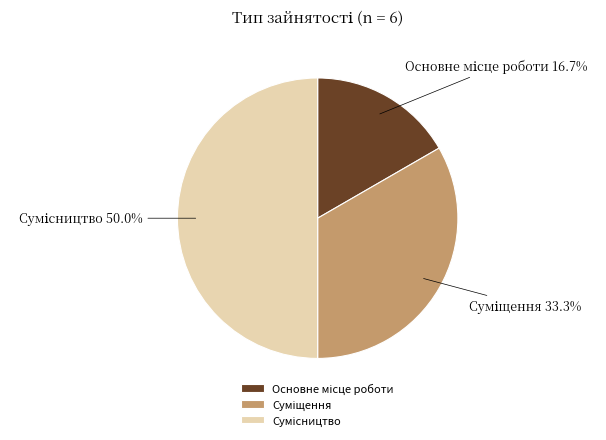

Do Сумісництво and Основне місце роботи together represent more than half of the pie?

Yes